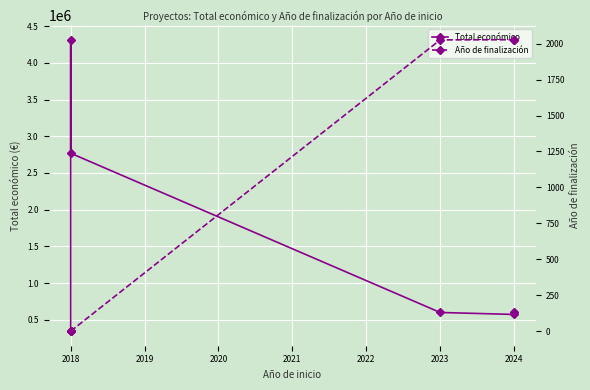

At which category is the sum across all series the highest?

2018